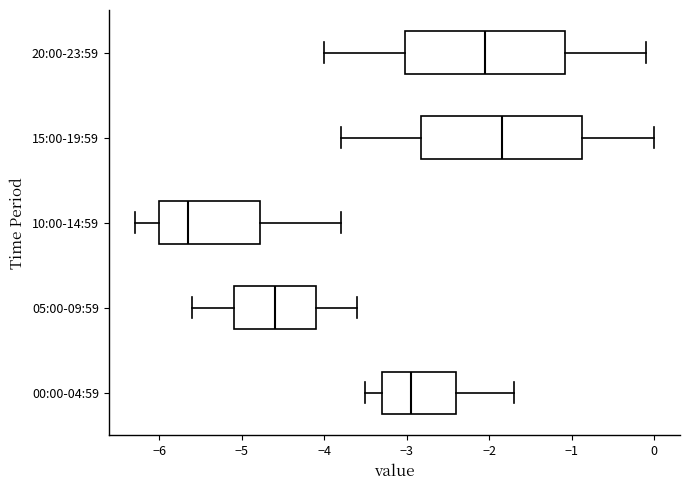

Which box's median line is the furthest to the left?

10:00-14:59